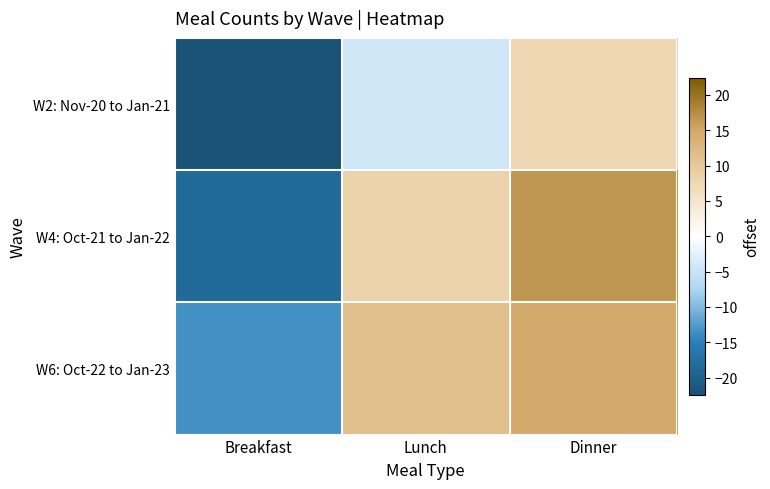

Between Lunch and Dinner, which series saw the biggest shift?

W2: Nov-20 to Jan-21